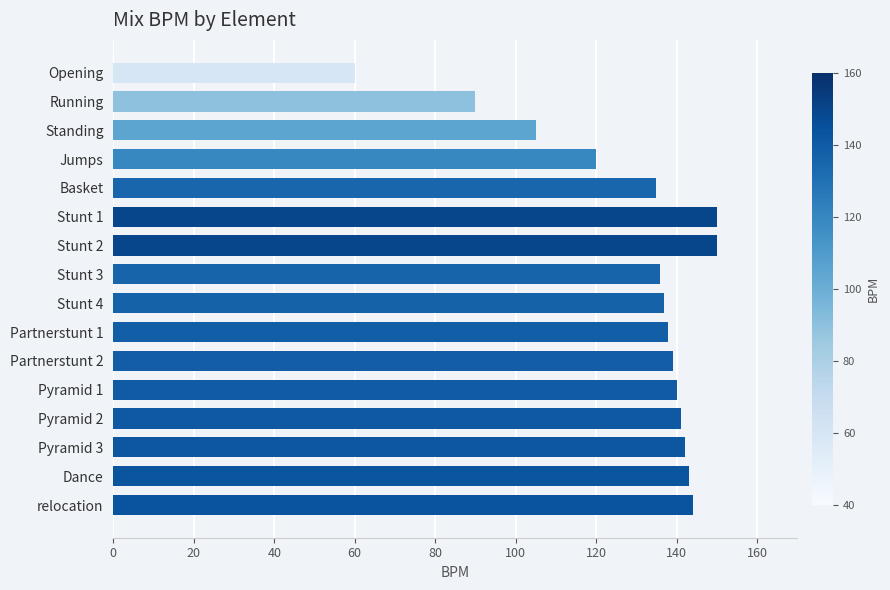

What is the difference between the maximum and minimum values?

90